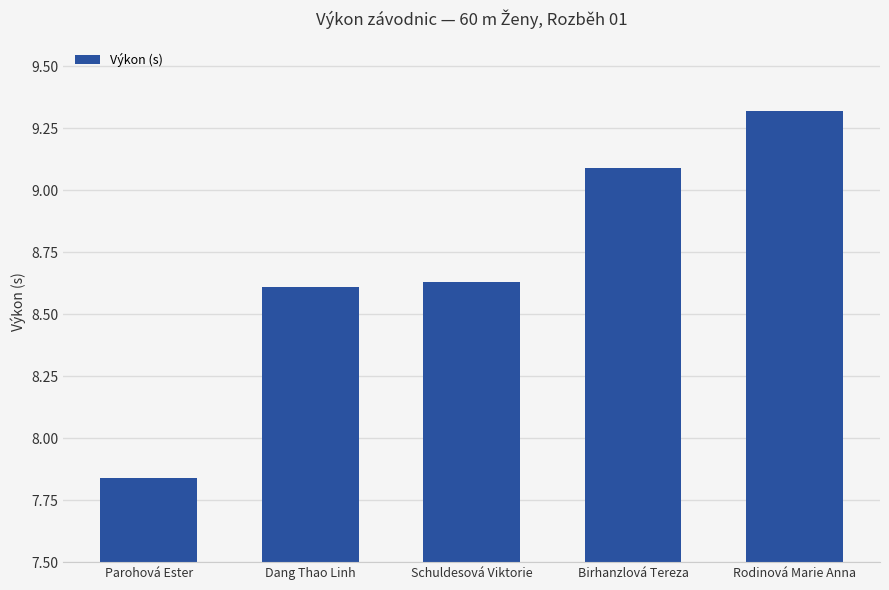

What position from the right is Parohová Ester?

5